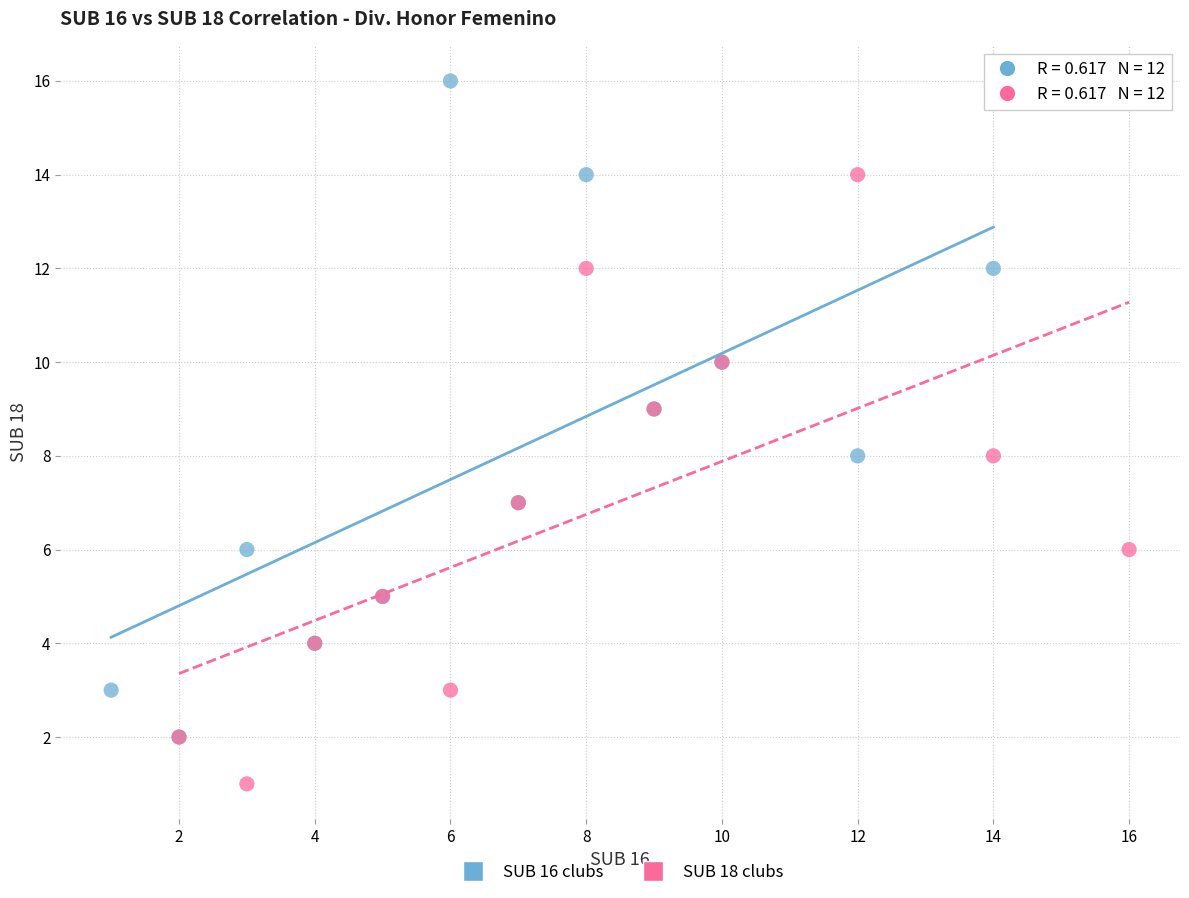

Which series contains the lowest Y value?

SUB 18 clubs